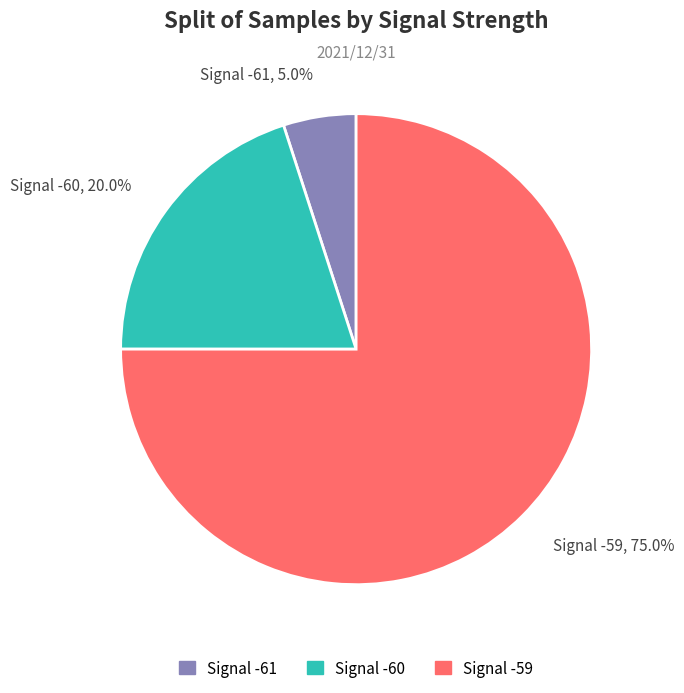

Which has a higher value, Signal -60, 20.0% or Signal -59, 75.0%?

Signal -59, 75.0%